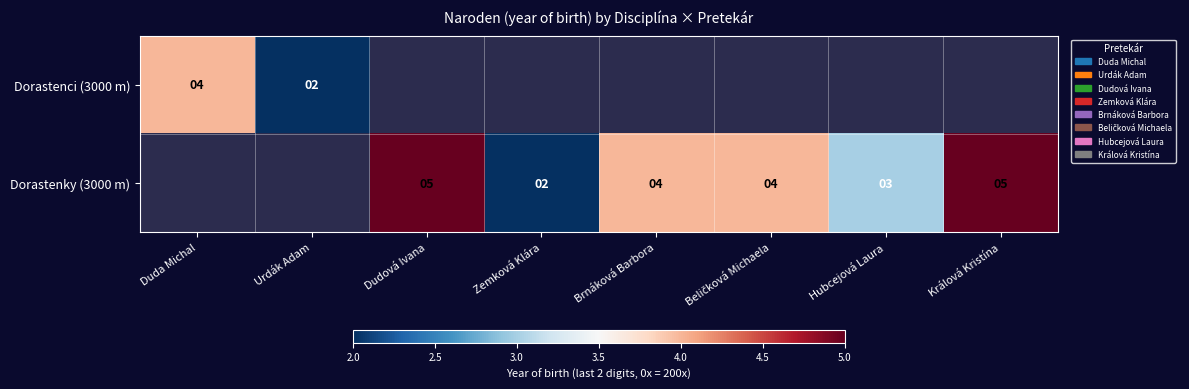

The Dorastenci (3000 m) series shows 2 at Urdák Adam. True or false?

True